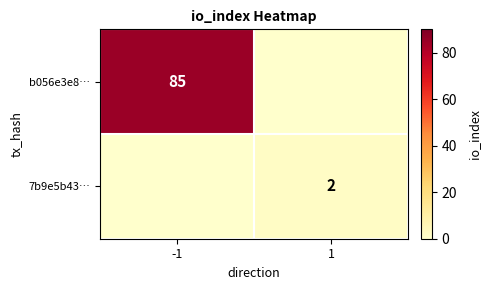

True or false: b056e3e8… has a value of 150 at -1.

False